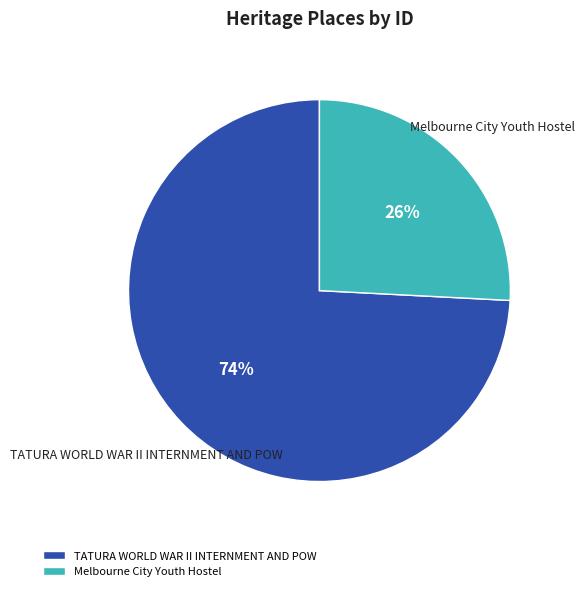

To the nearest percent, what is the combined percentage of Melbourne City Youth Hostel and TATURA WORLD WAR II INTERNMENT AND POW?

100%